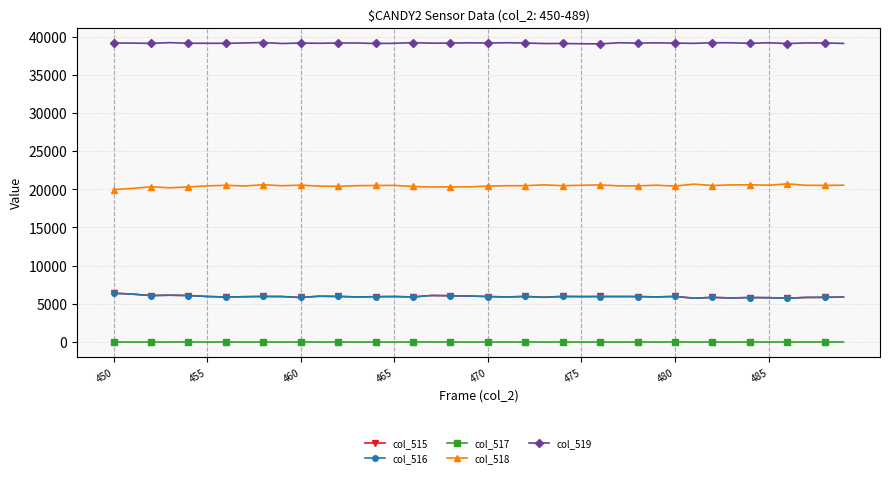

What is the highest value of the col_518 series?

20709